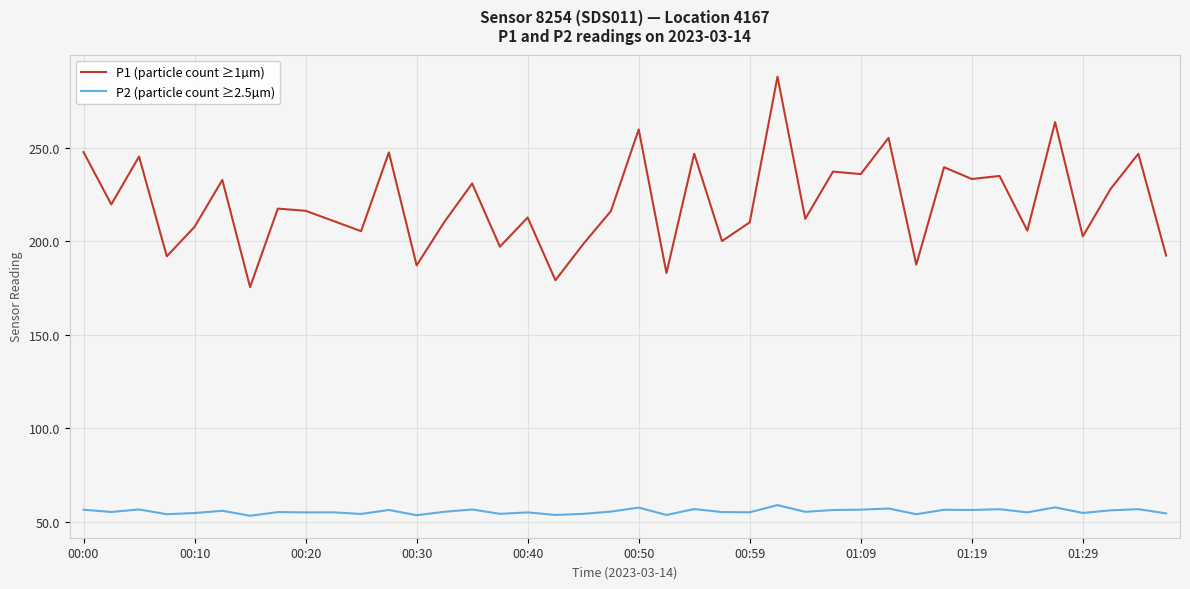

True or false: P1 (particle count ≥1µm) and P2 (particle count ≥2.5µm) intersect in this chart.

False